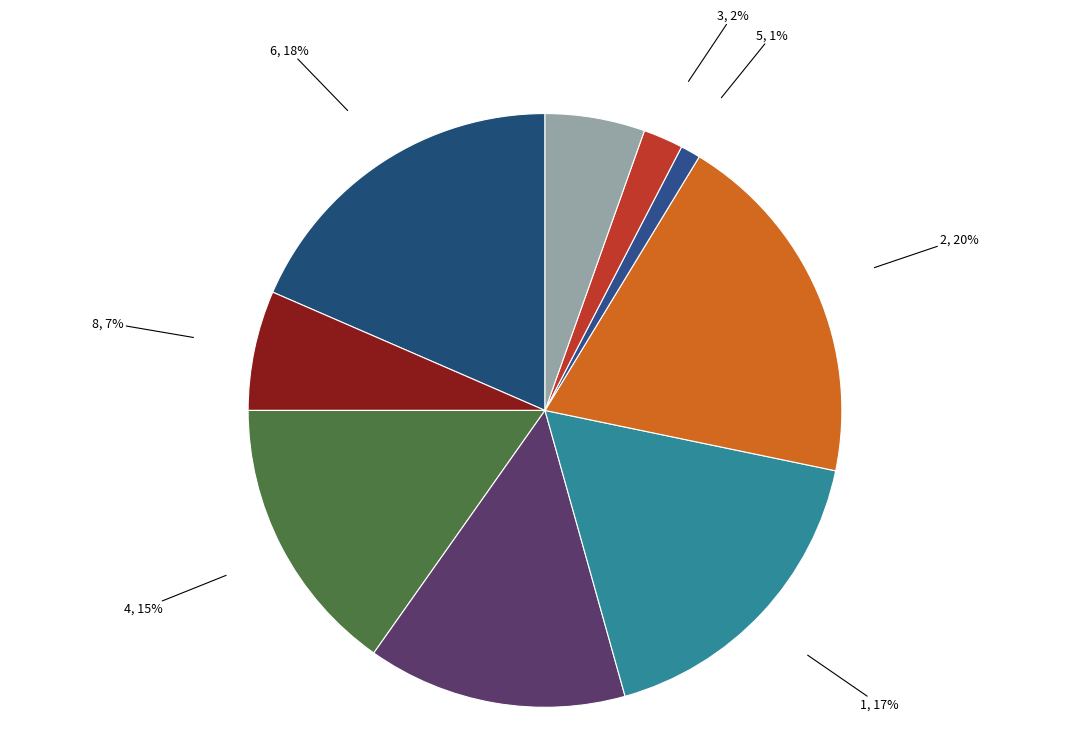

What percentage is the 7, 5% slice, to the nearest percent?

5%